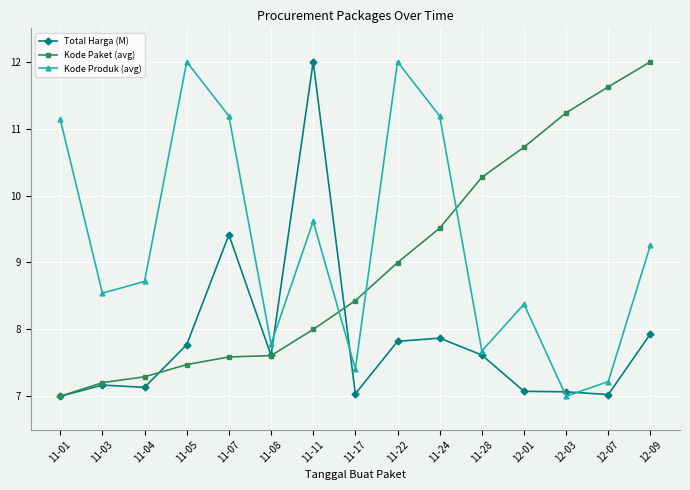

What is the minimum value shown in the chart?

7.0